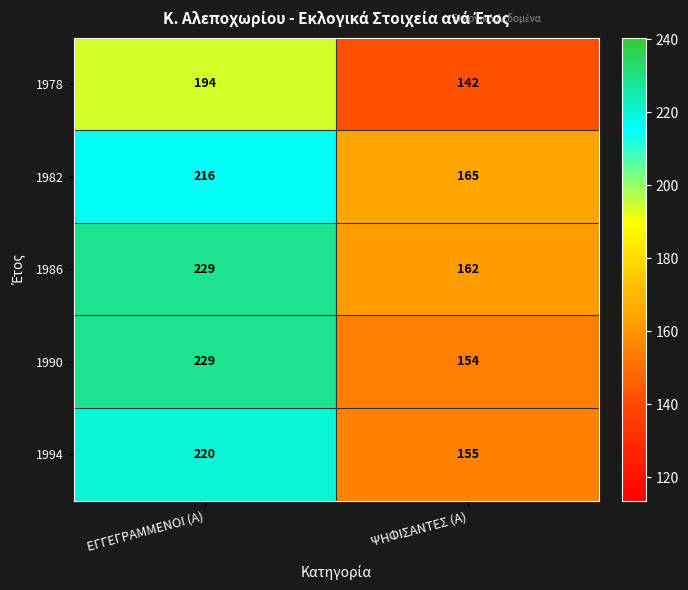

Reading left to right, list all the values displayed in this chart.

1978: ΕΓΓΕΓΡΑΜΜΕΝΟΙ (Α)=194	ΨΗΦΙΣΑΝΤΕΣ (Α)=142
1982: ΕΓΓΕΓΡΑΜΜΕΝΟΙ (Α)=216	ΨΗΦΙΣΑΝΤΕΣ (Α)=165
1986: ΕΓΓΕΓΡΑΜΜΕΝΟΙ (Α)=229	ΨΗΦΙΣΑΝΤΕΣ (Α)=162
1990: ΕΓΓΕΓΡΑΜΜΕΝΟΙ (Α)=229	ΨΗΦΙΣΑΝΤΕΣ (Α)=154
1994: ΕΓΓΕΓΡΑΜΜΕΝΟΙ (Α)=220	ΨΗΦΙΣΑΝΤΕΣ (Α)=155